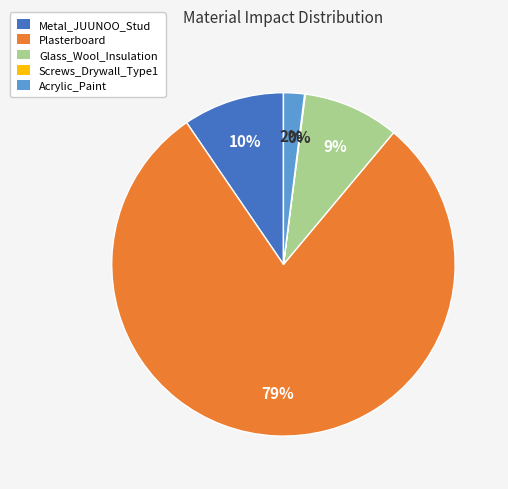

Is it true that Acrylic_Paint is 2% of the pie?

True